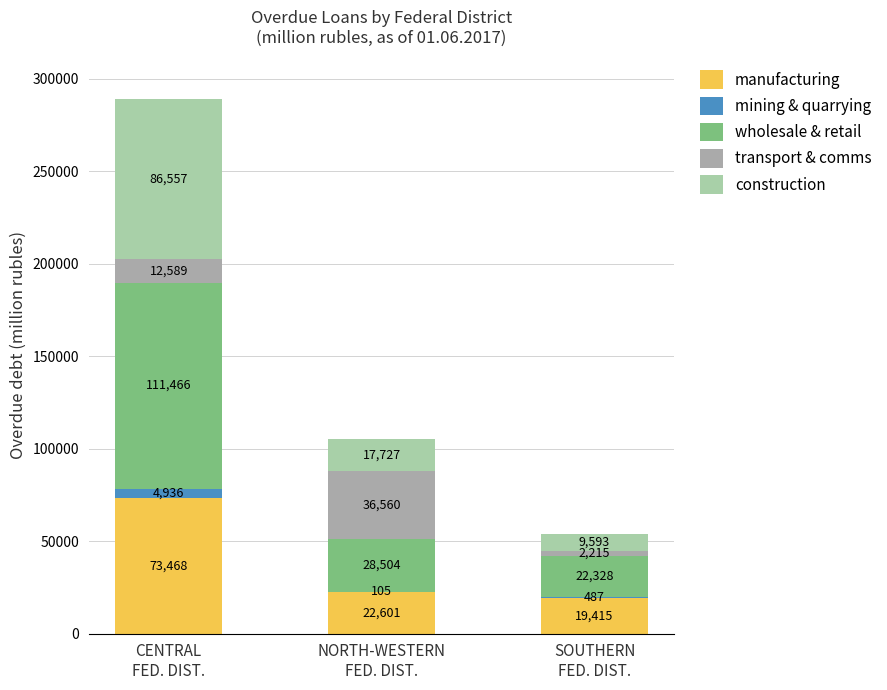

Are the bars grouped side by side (vs. stacked)?

No